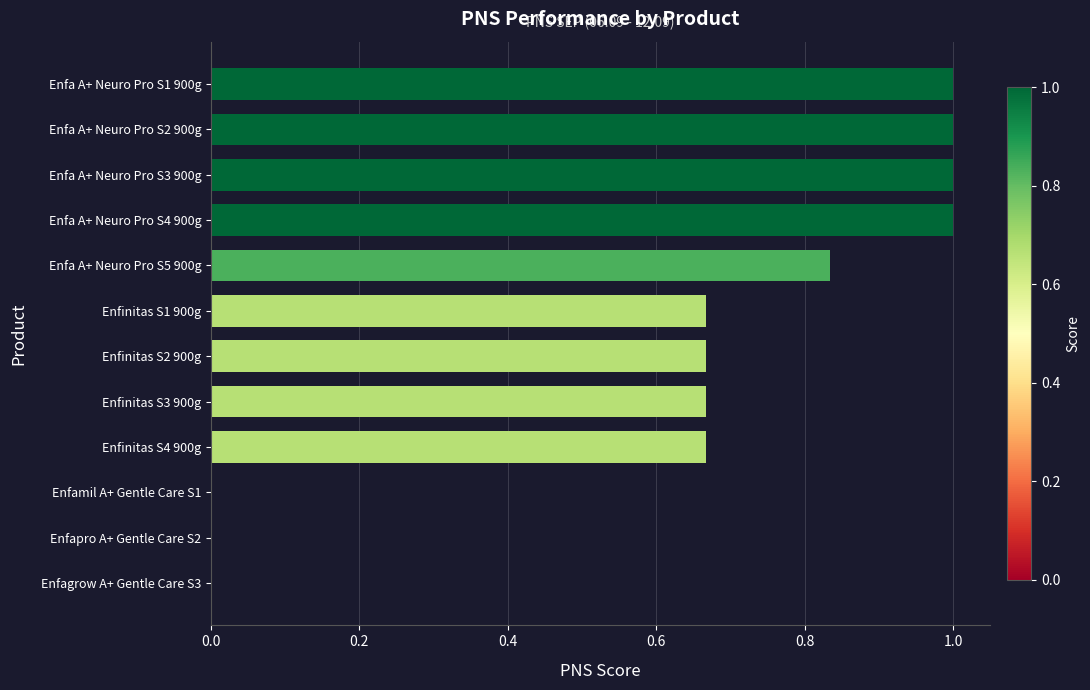

The value at Enfa A+ Neuro Pro S1 900g is 0.5. True or false?

False